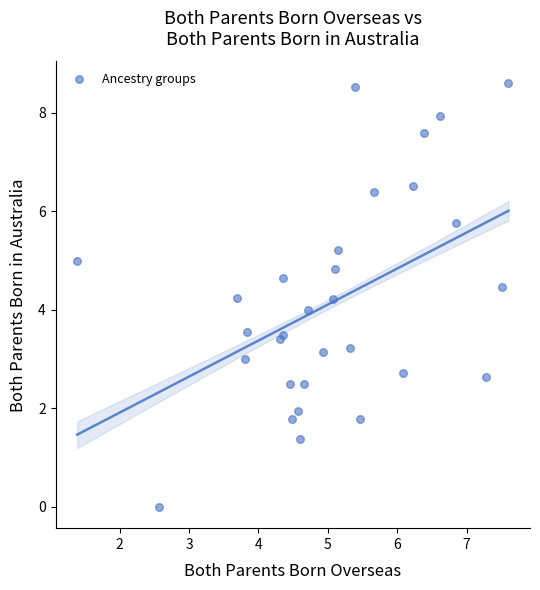

What is the range of Y values (max minus min)?

8.6